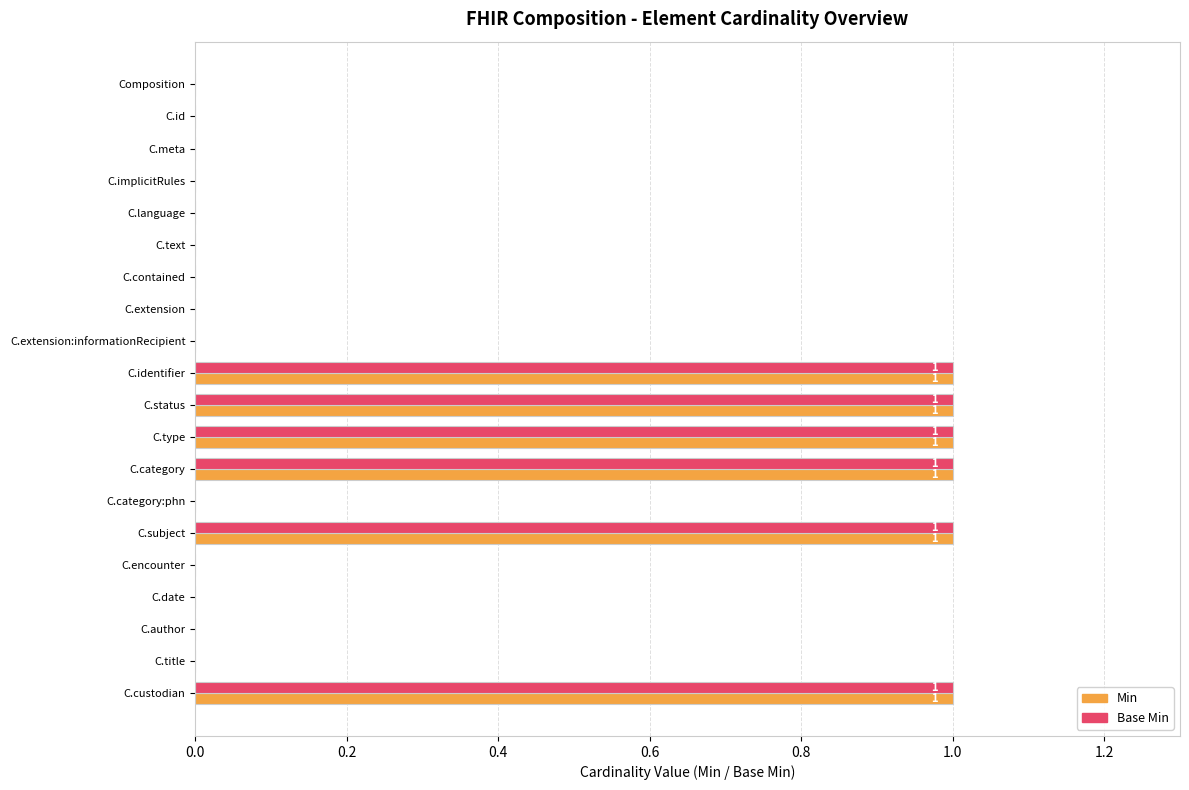

Is it true that Base Min equals 1 at C.identifier?

True